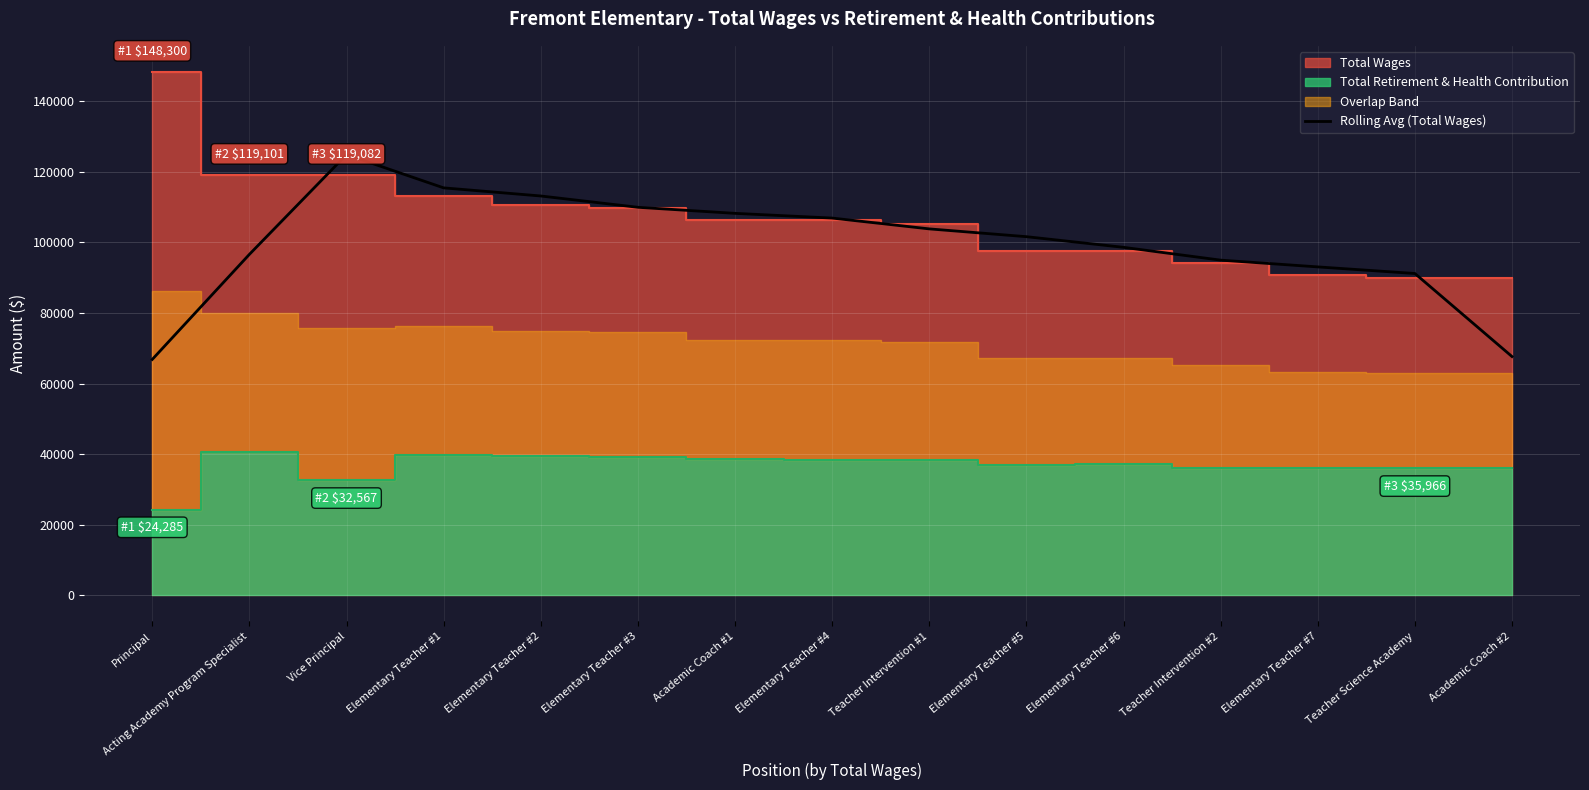

Where is the first local maximum?

Vice Principal